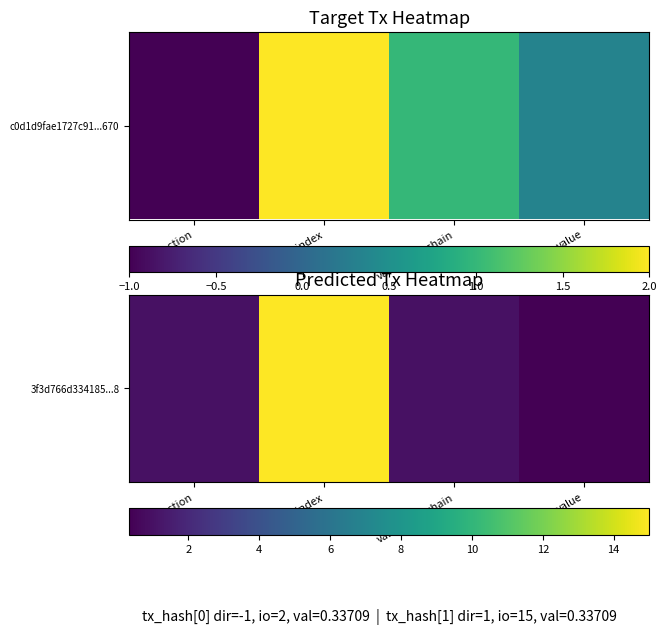

List the labels in order of value, largest first.

io_index, direction, valid_mainchain, value